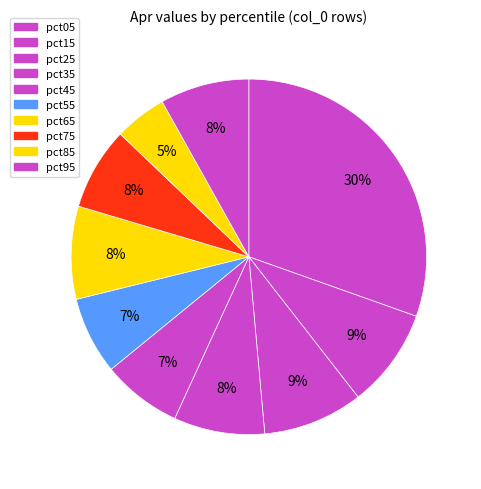

How many segments does this pie chart have?

10